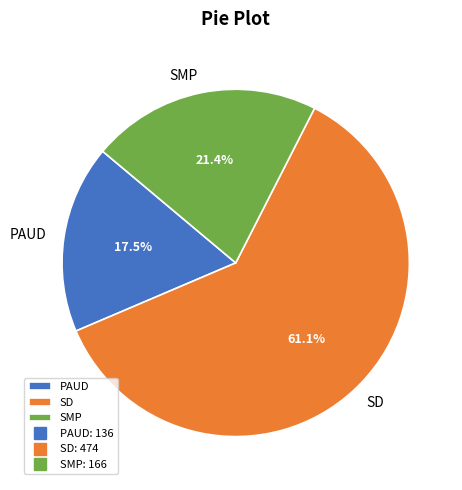

How many segments does this pie chart have?

3